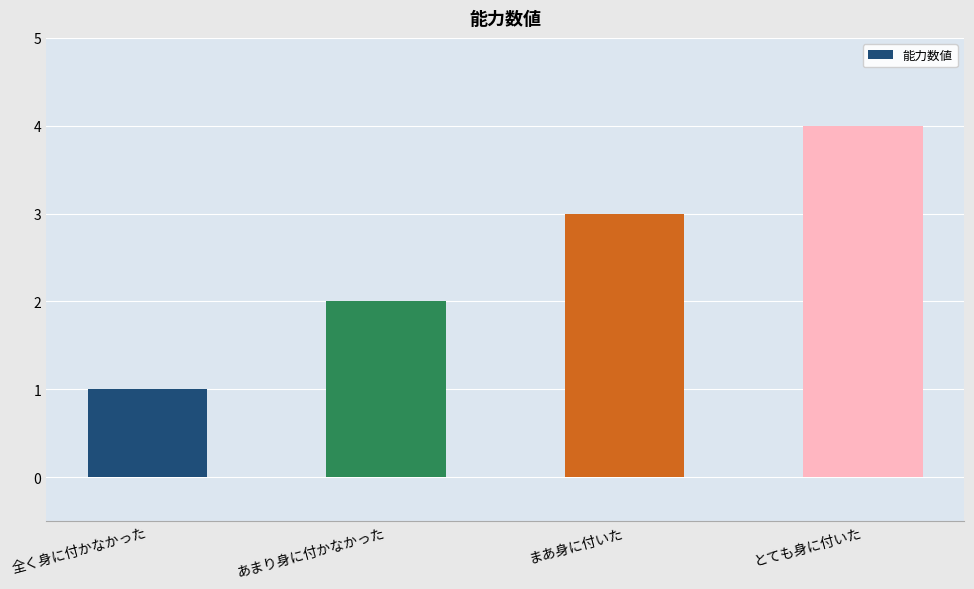

Read the value at まあ身に付いた.

3